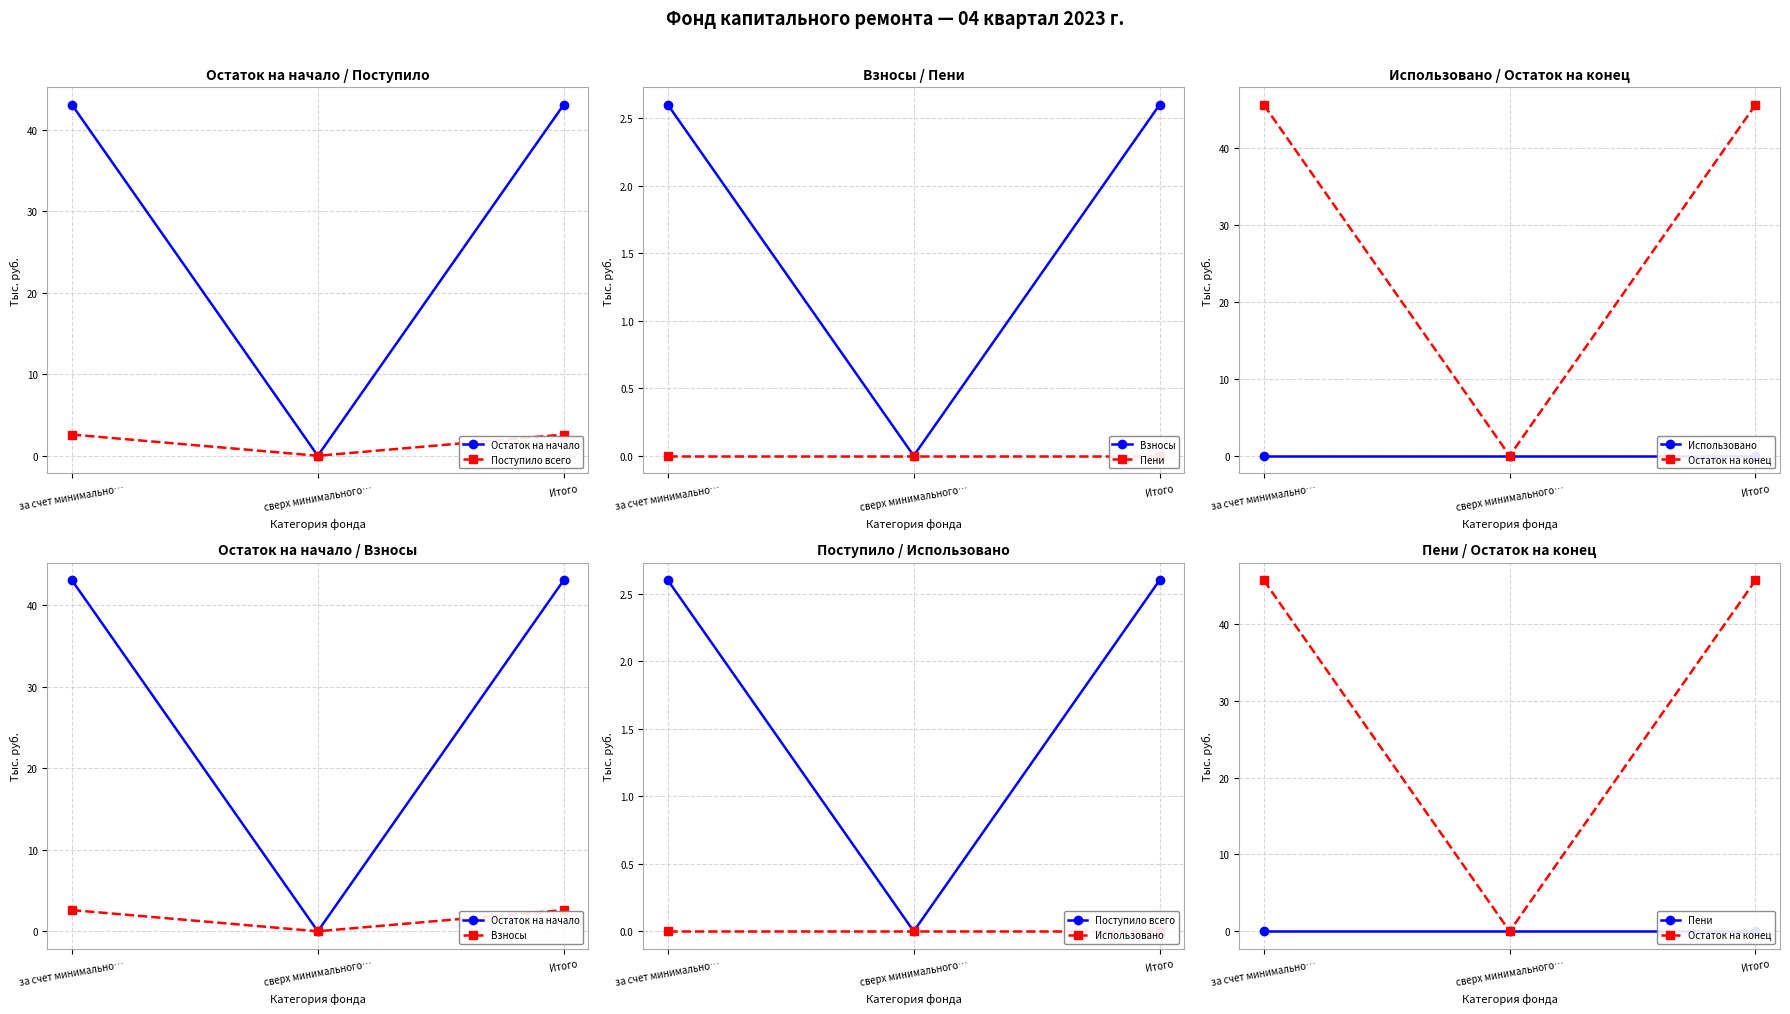

Reading left to right, list all the values displayed in this chart.

Остаток на начало: 43.0	0.0	43.0
Поступило всего: 2.6	0.0	2.6
Взносы: 2.6	0.0	2.6
Пени: 0.0	0.0	0.0
Использовано: 0.0	0.0	0.0
Остаток на конец: 45.6	0.0	45.6